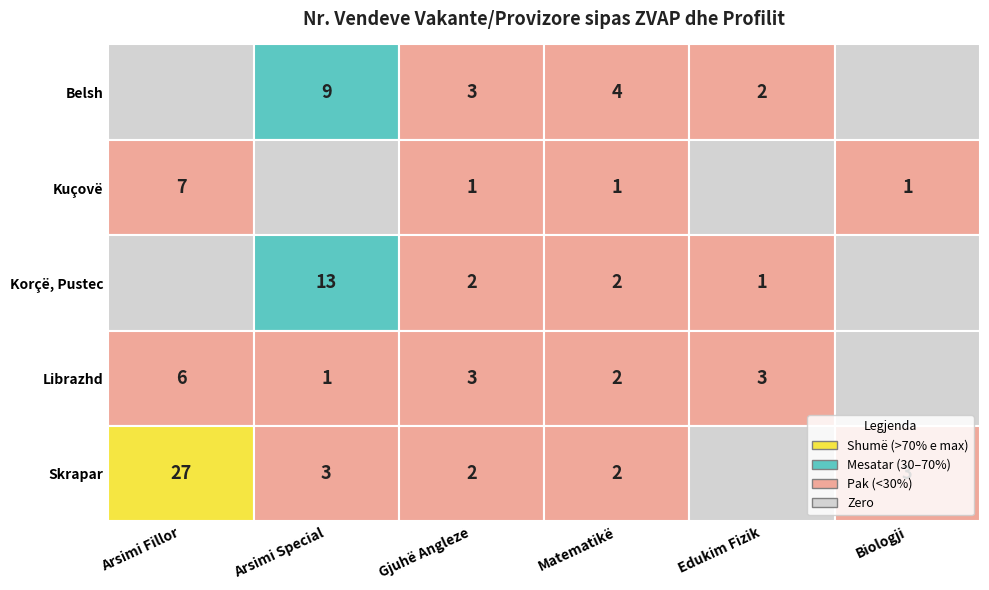

True or false: Skrapar has a value of 2 at Gjuhë Shqipe dhe Letërsi.

False